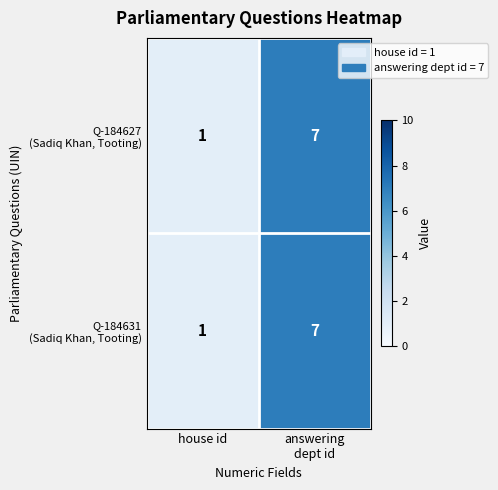

Which category has the lowest value across all series?

house id